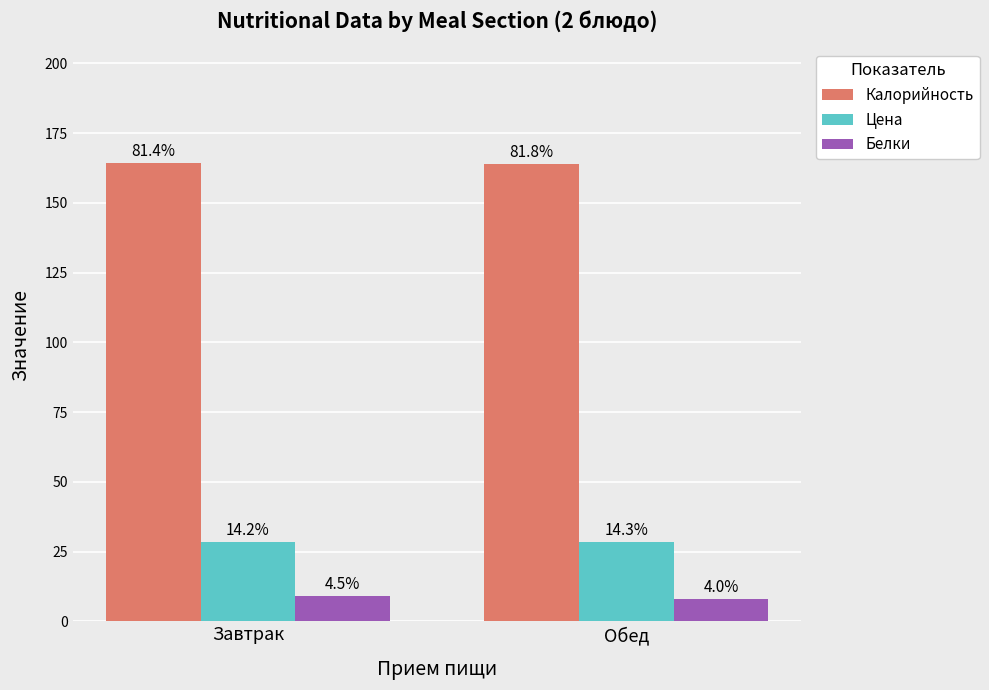

What is the smallest value displayed?

8.0